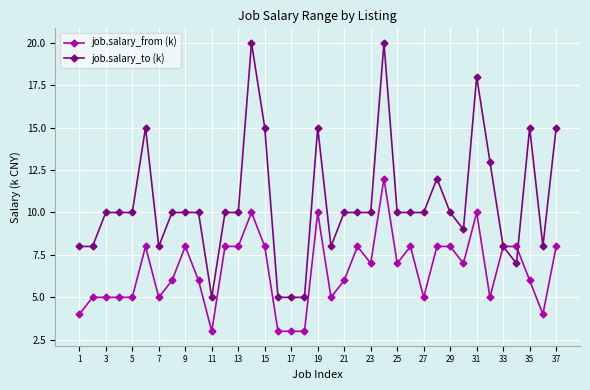

What is the maximum value for job.salary_from (k)?

12